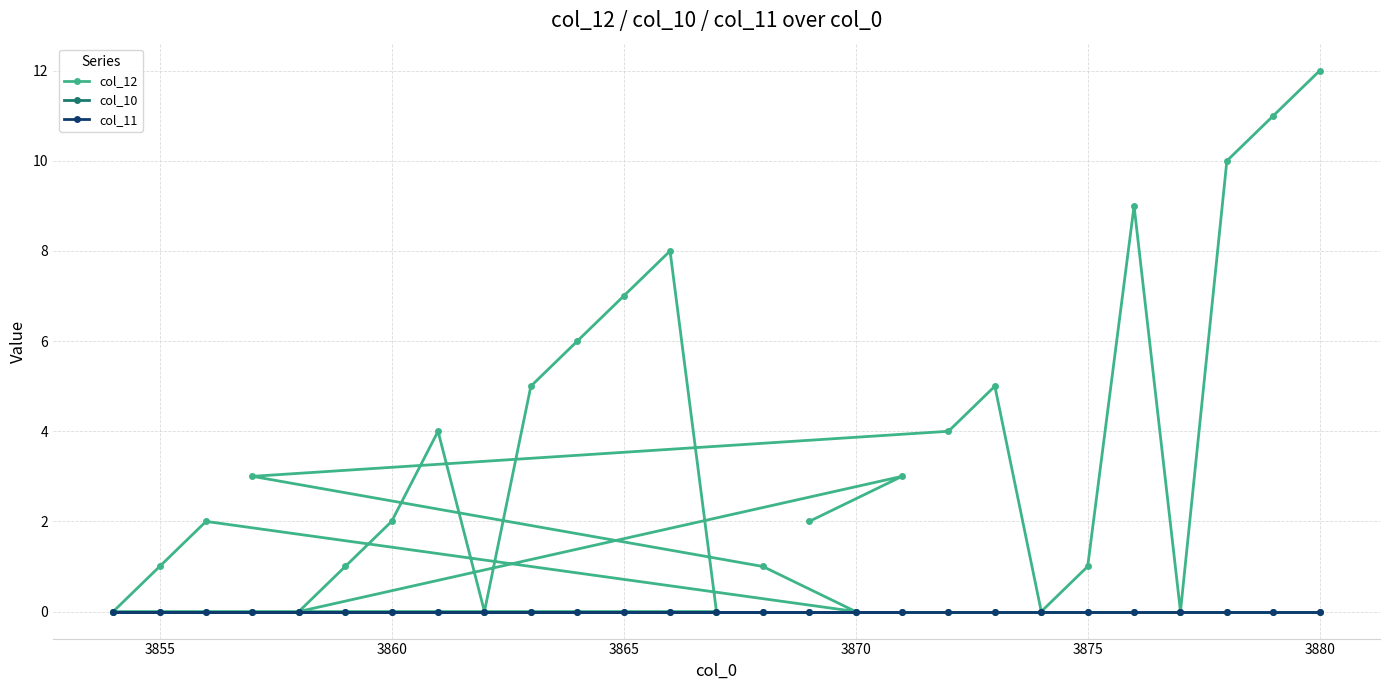

Does the chart have visible grid lines?

Yes